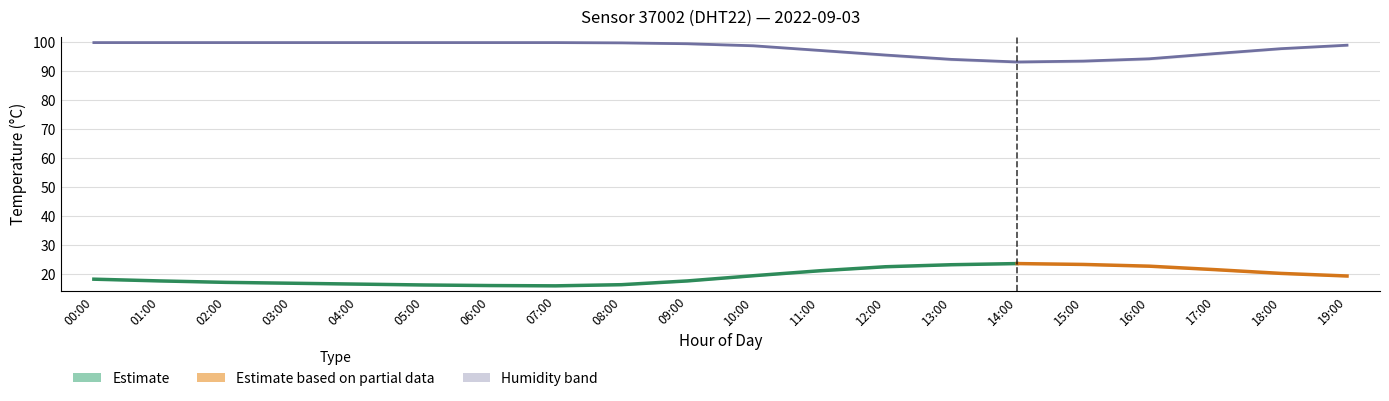

At which category does the chart reach its peak across all series?

00:00